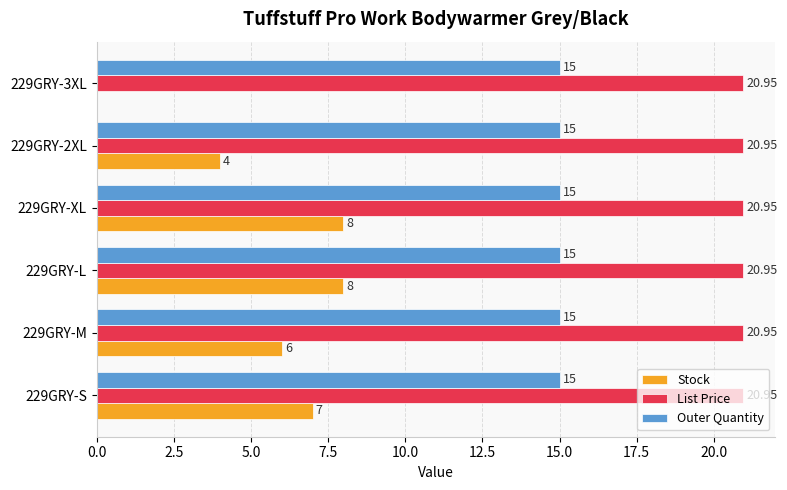

Is the value of Stock at 229GRY-2XL greater than the value of List Price at 229GRY-XL?

No